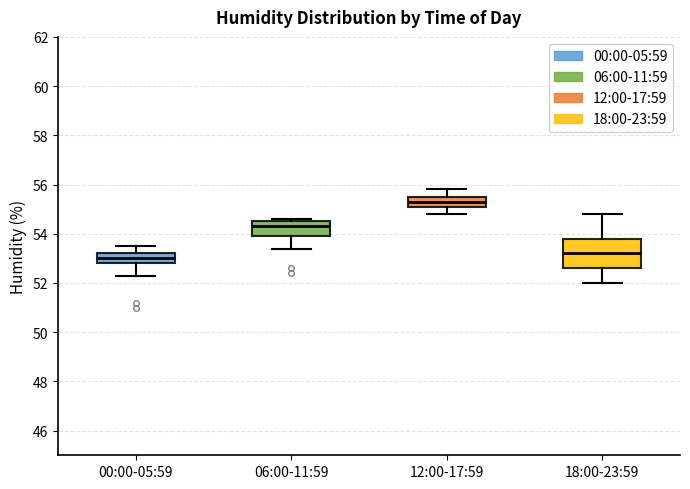

Which box has the highest median line?

12:00-17:59